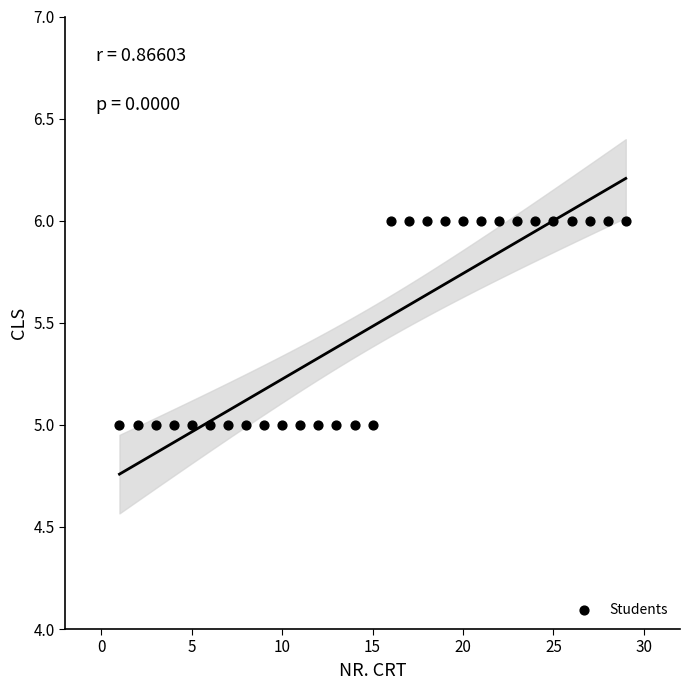

What is the range of X values (max minus min)?

28